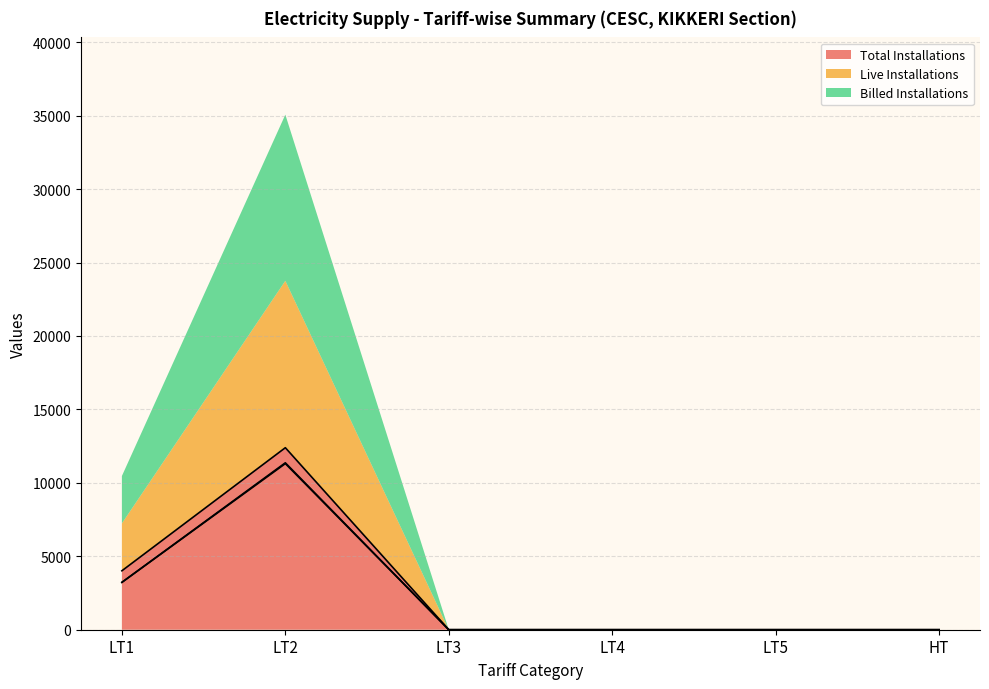

What is the sum of all Total Installations values?

16406